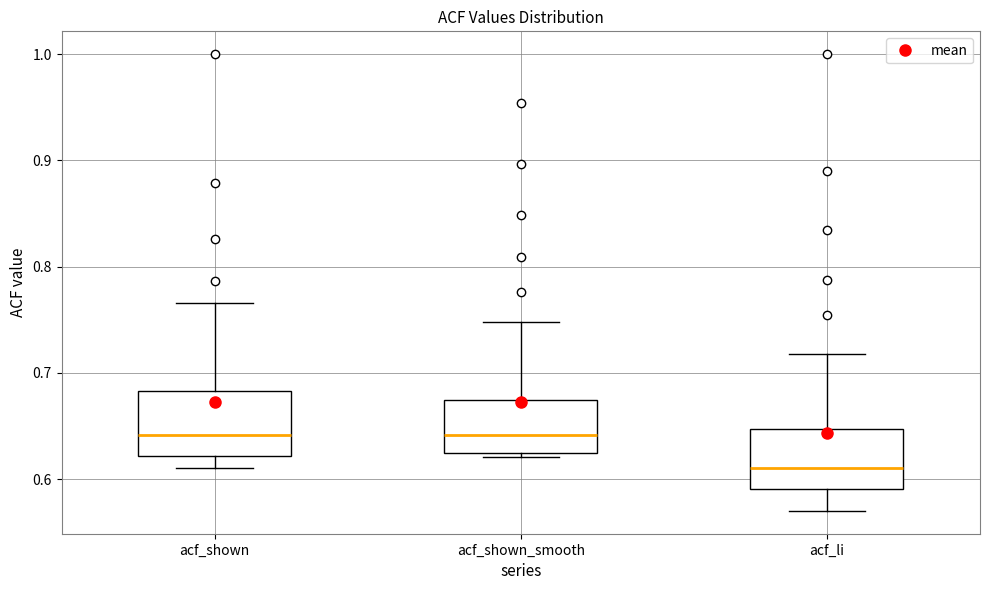

Reading left to right, transcribe this box plot: for each box, give where its median line is, the range the box spans, and where its two whiskers end, as read against the y-axis. The values are not printed on the chart, so give them approximately, as read against the axis.

acf_shown: median 0.64, box 0.62 to 0.68, whiskers 0.61 to 0.77
acf_shown_smooth: median 0.64, box 0.62 to 0.67, whiskers 0.62 (just below the box's lower edge) to 0.75
acf_li: median 0.61, box 0.59 to 0.65, whiskers 0.57 to 0.72